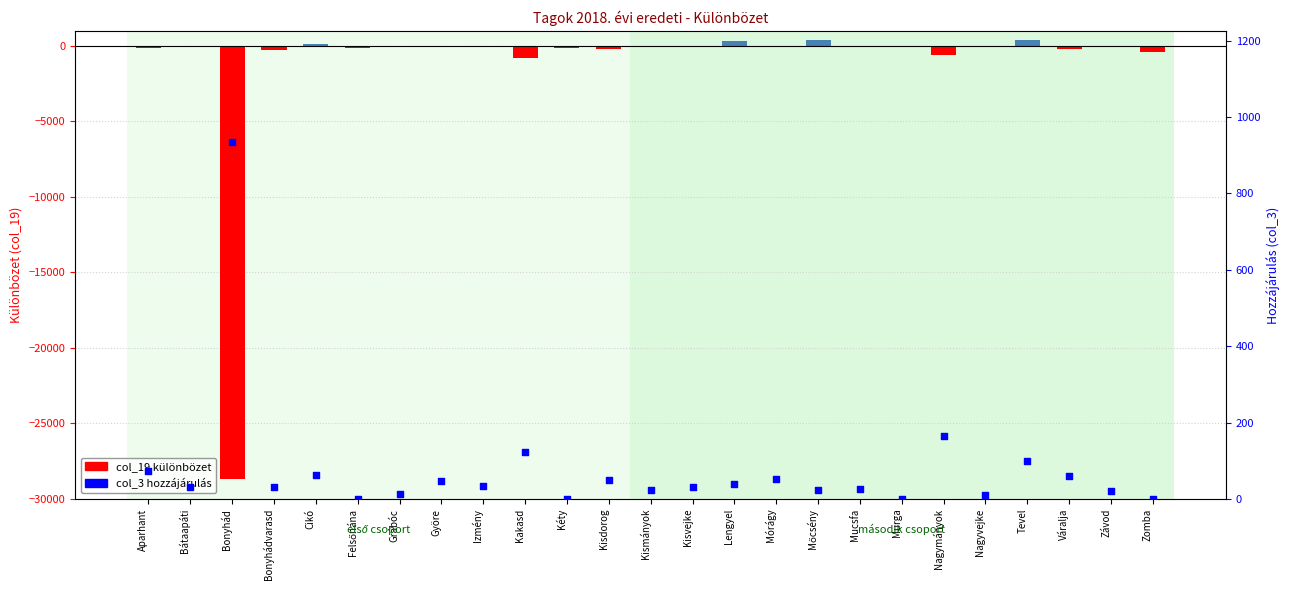

Is the value of col_3 (hozzájárulás) at Cikó greater than the value of col_19 (különbözet) at Kisdorog?

Yes